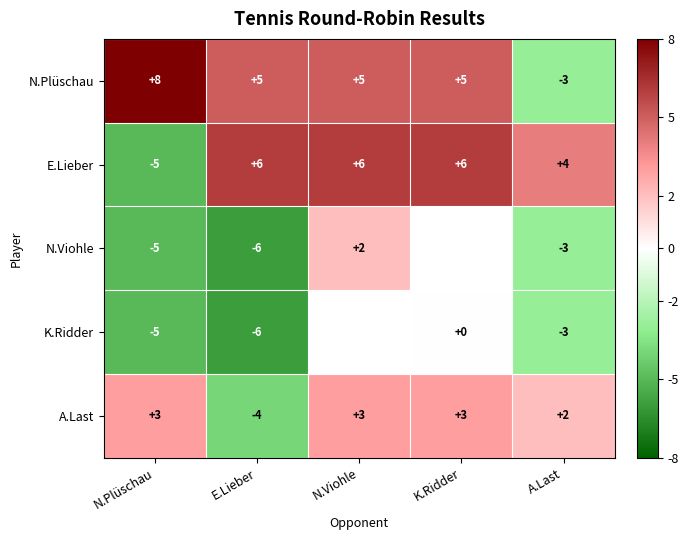

Is the value of N.Plüschau at E.Lieber greater than the value of K.Ridder at N.Plüschau?

Yes